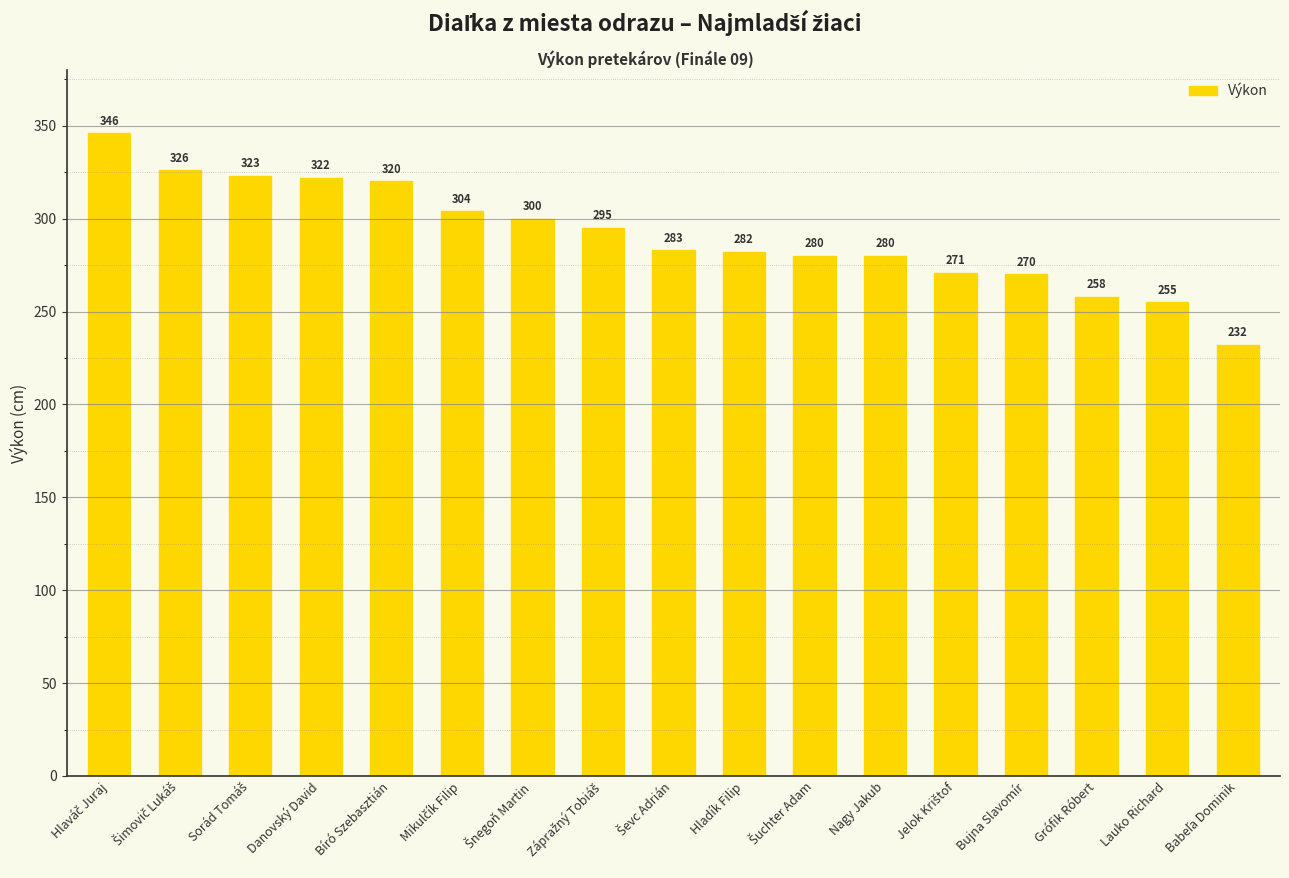

What is the maximum value shown in the chart?

346